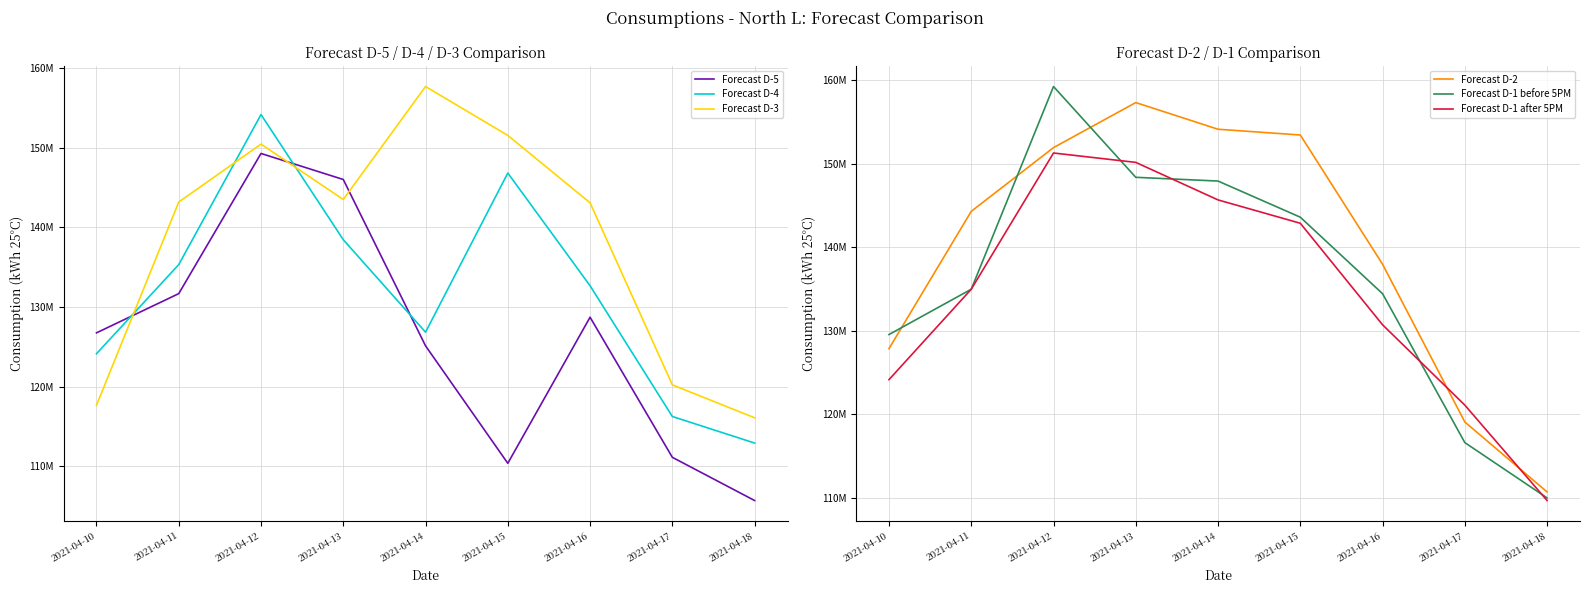

True or false: Forecast D-4 has a value of 154162968 at 2021-04-12.

True